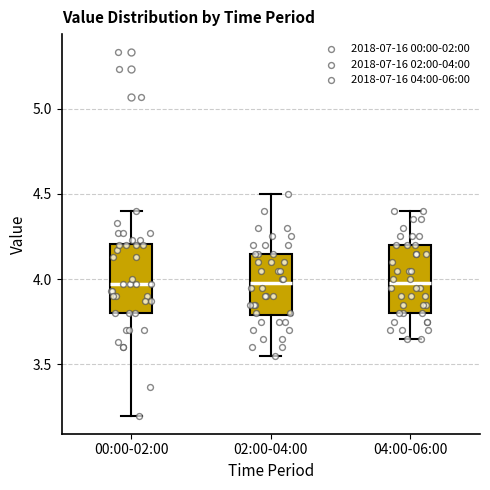

Where is the upper edge of the box for 04:00-06:00 on the y-axis? The values are not printed on the chart, so give them approximately, as read against the axis.

4.20